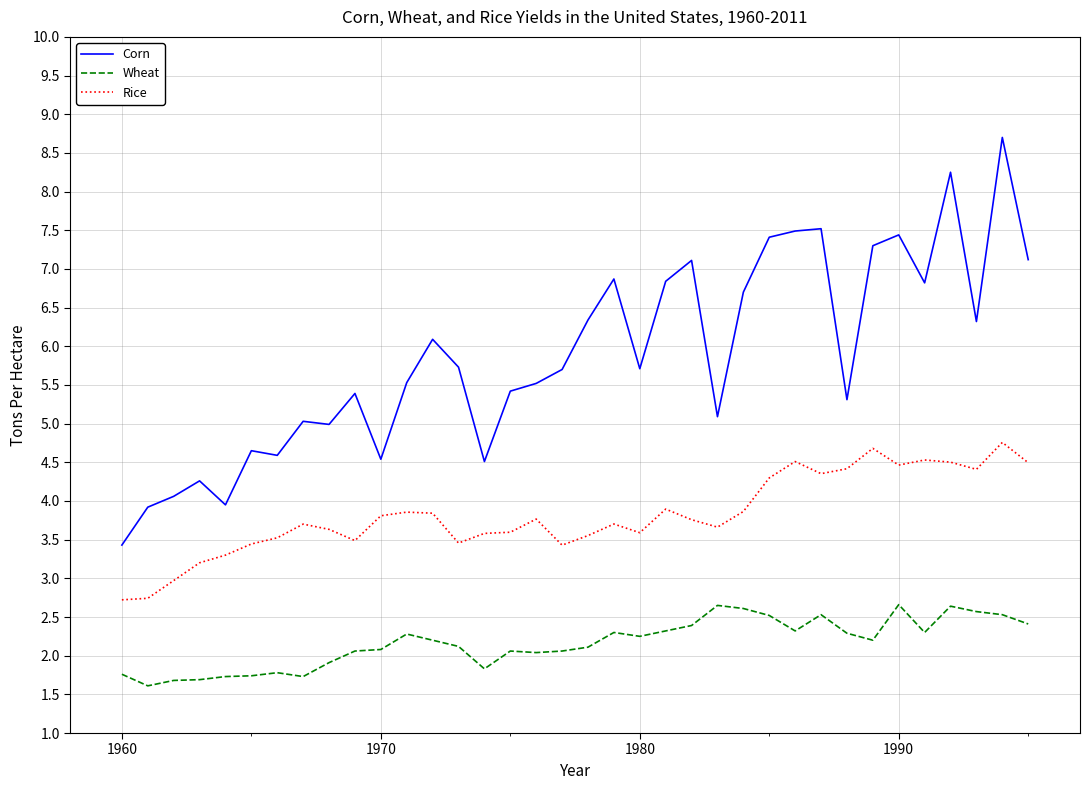

Which series has the widest spread of values?

Corn